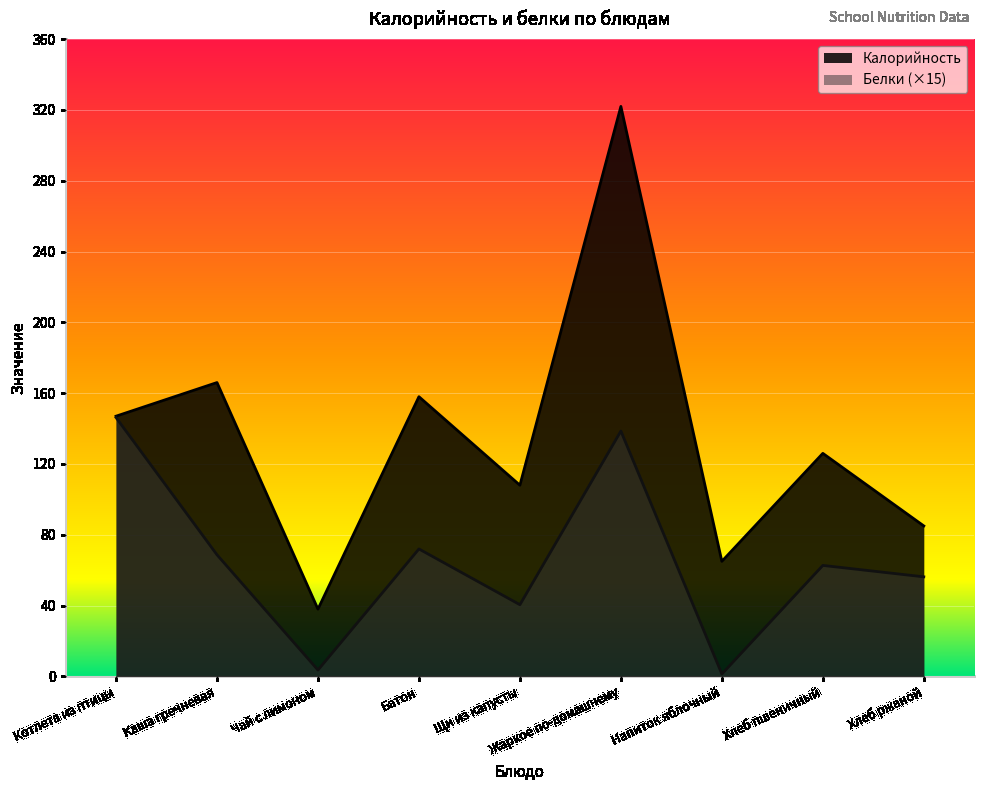

Rank the series by their average value, from highest to lowest.

Калорийность, Белки (×15)